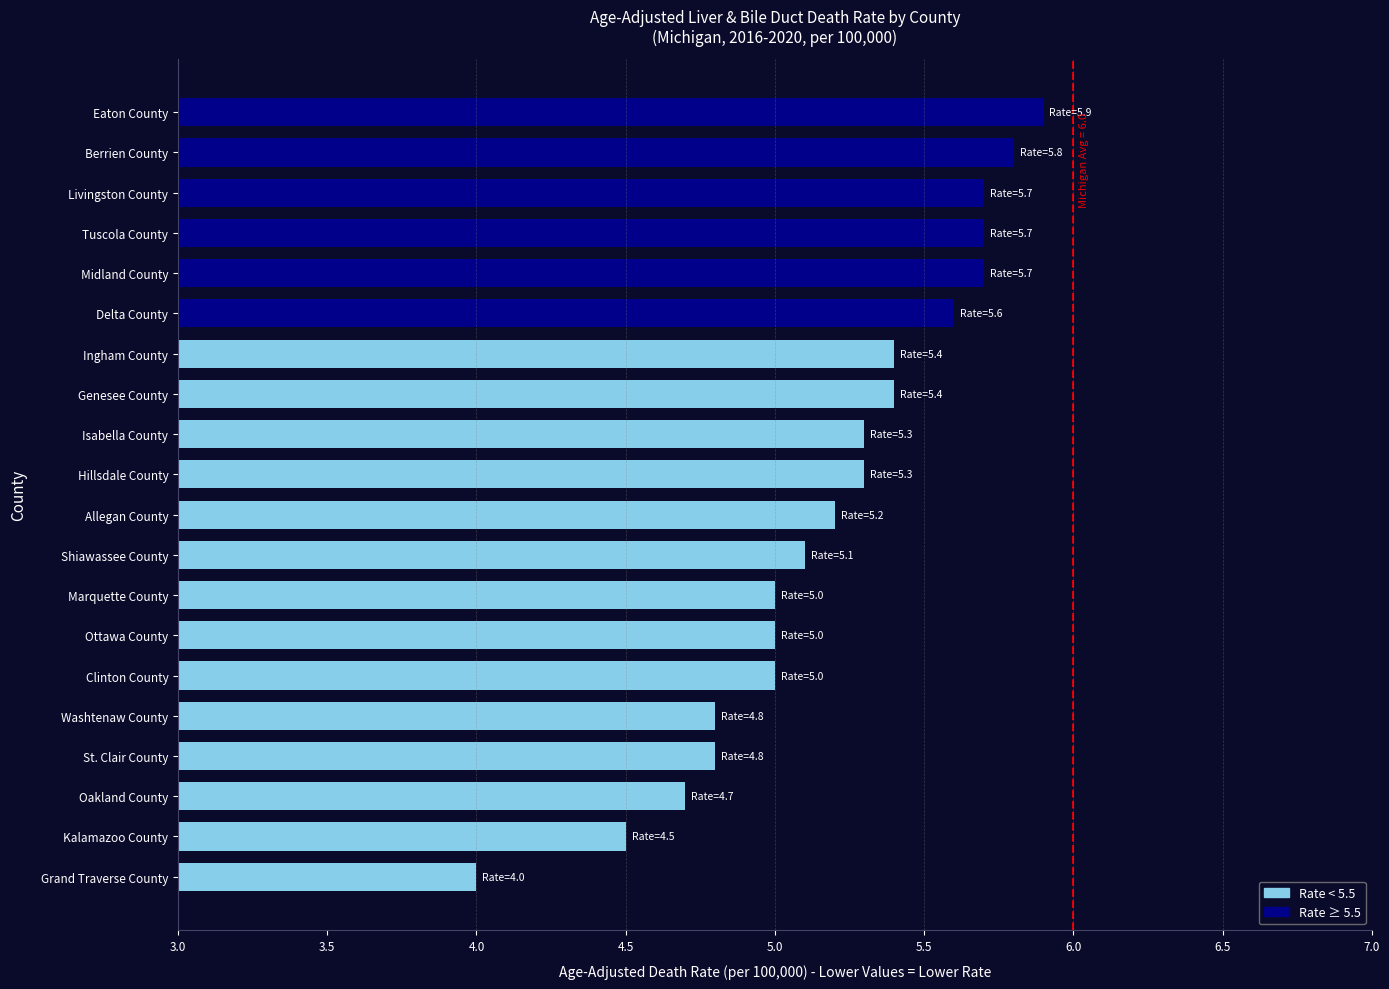

What is the change in value from Berrien County to Eaton County?

+0.1